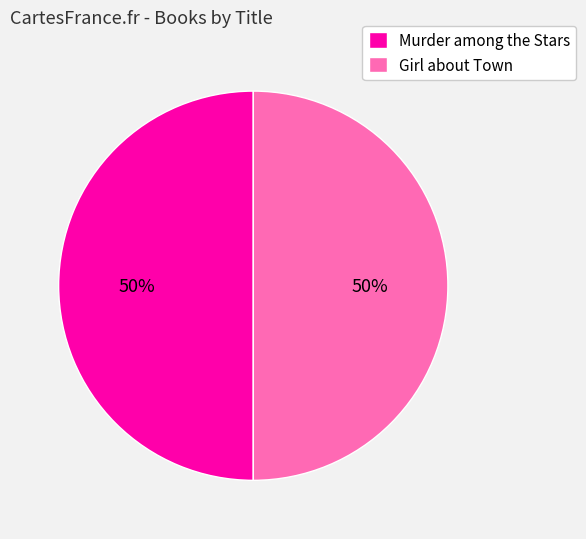

To the nearest percent, what is the combined percentage of Girl about Town and Murder among the Stars?

100%